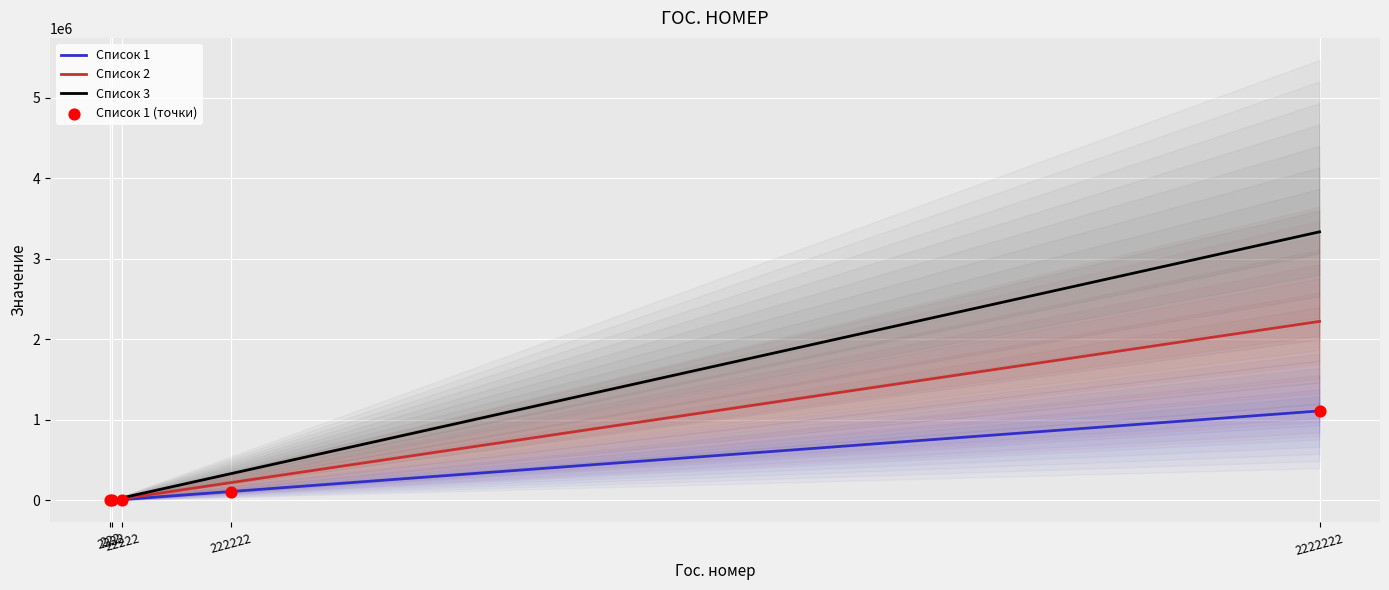

Which series has the largest total across all categories?

Список 3